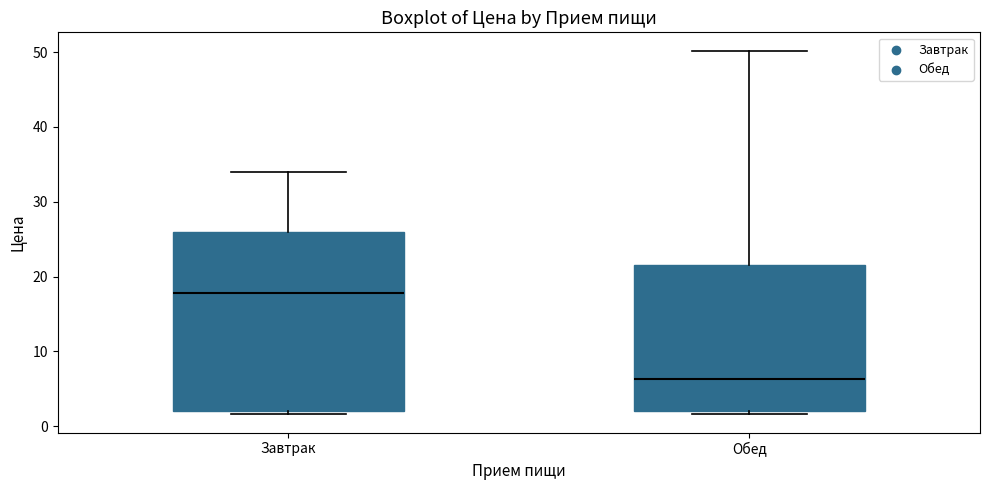

Reading left to right, transcribe this box plot: for each box, give where its median line is, the range the box spans, and where its two whiskers end, as read against the y-axis. The values are not printed on the chart, so give them approximately, as read against the axis.

Завтрак: median 18, box 2 to 26, whiskers 2 (just below the box's lower edge) to 34
Обед: median 6, box 2 to 22, whiskers 2 (just below the box's lower edge) to 50